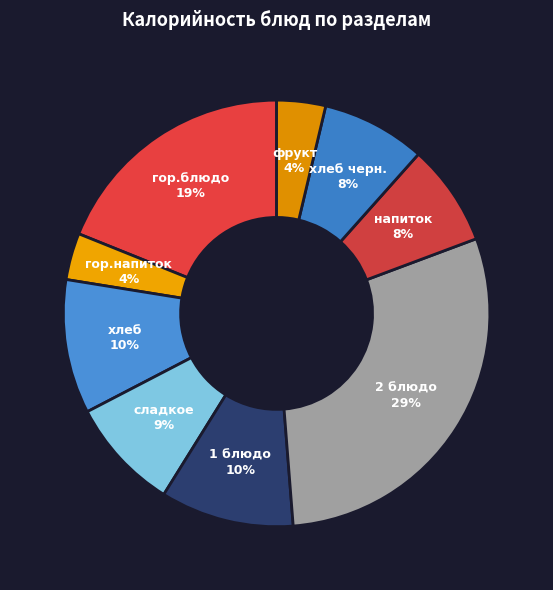

True or false: хлеб accounts for 10% of the total.

True